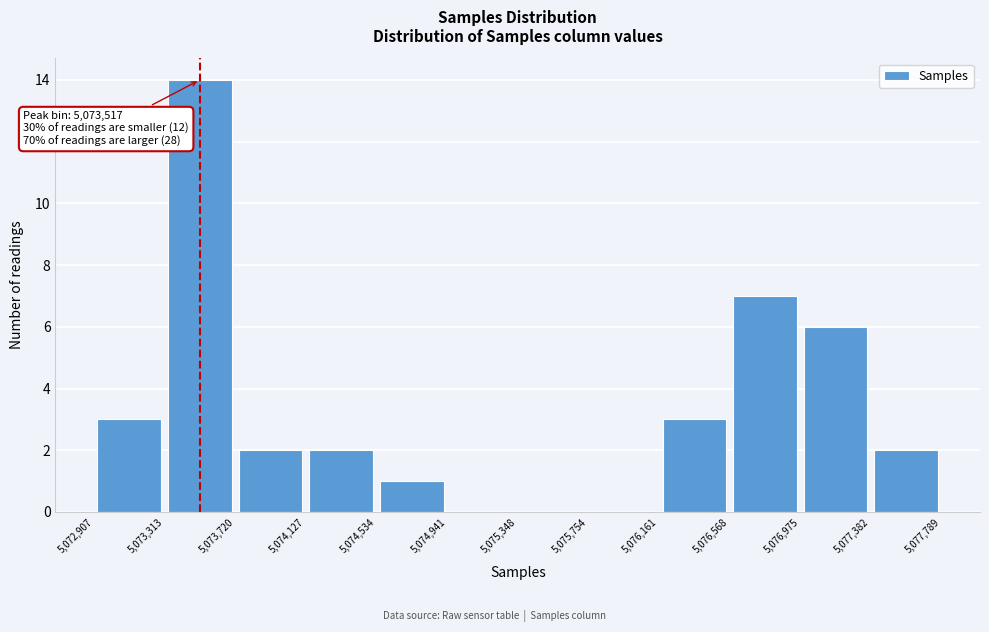

Over which range of the x-axis is the bar tallest?

5,073,313 to 5,073,720